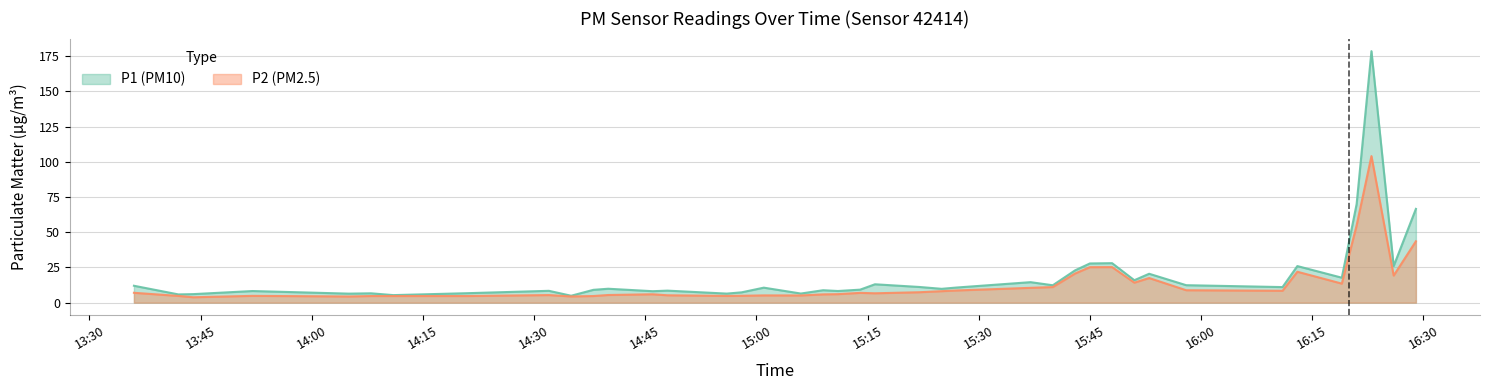

What is the difference between the P1 (PM10) values at 15:01 and 13:36?

1.3